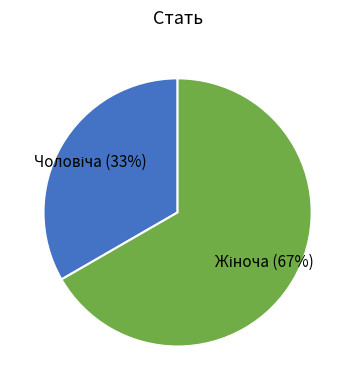

Is there a majority slice in this chart?

Yes